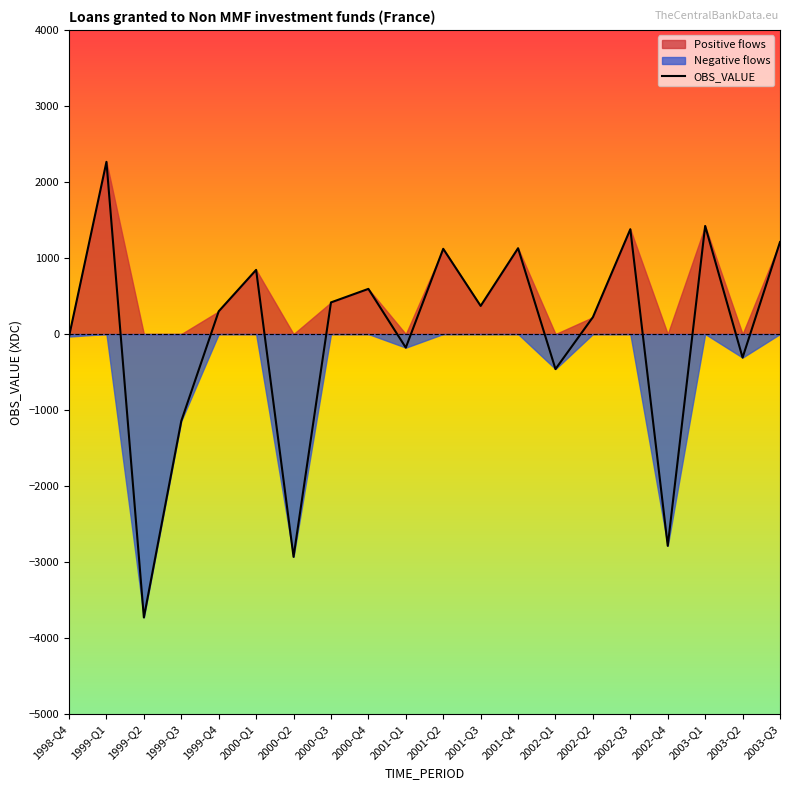

The chart shows a value of -179 at 2001-Q1. True or false?

True